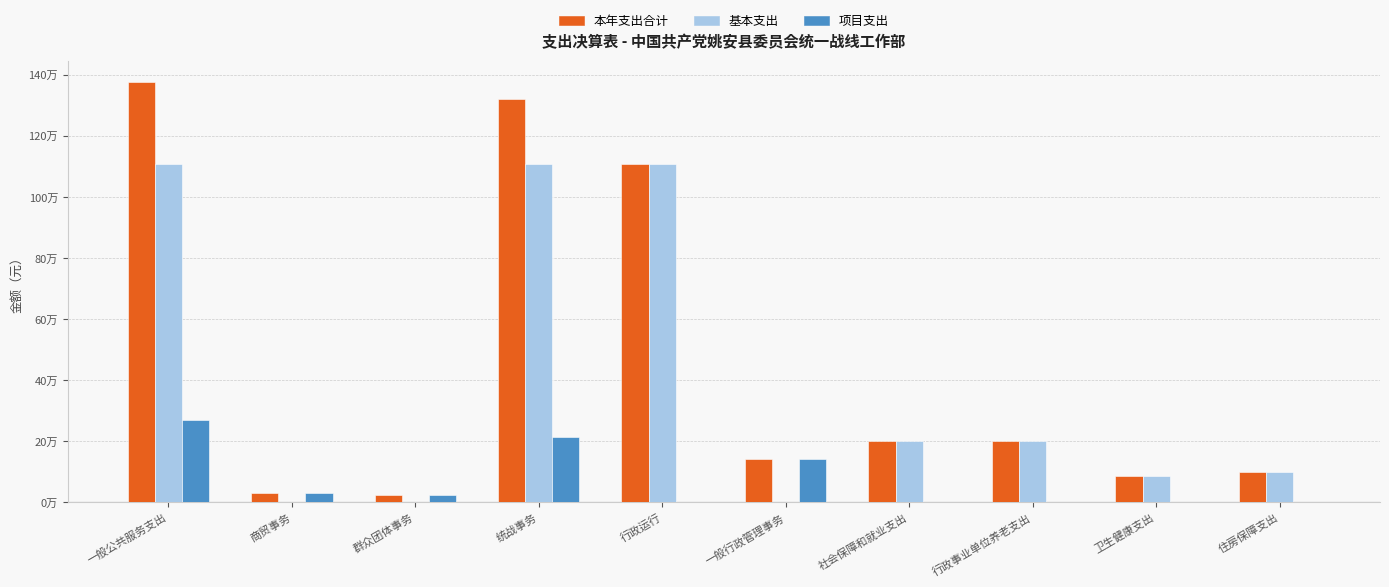

Are the bars grouped side by side (vs. stacked)?

Yes